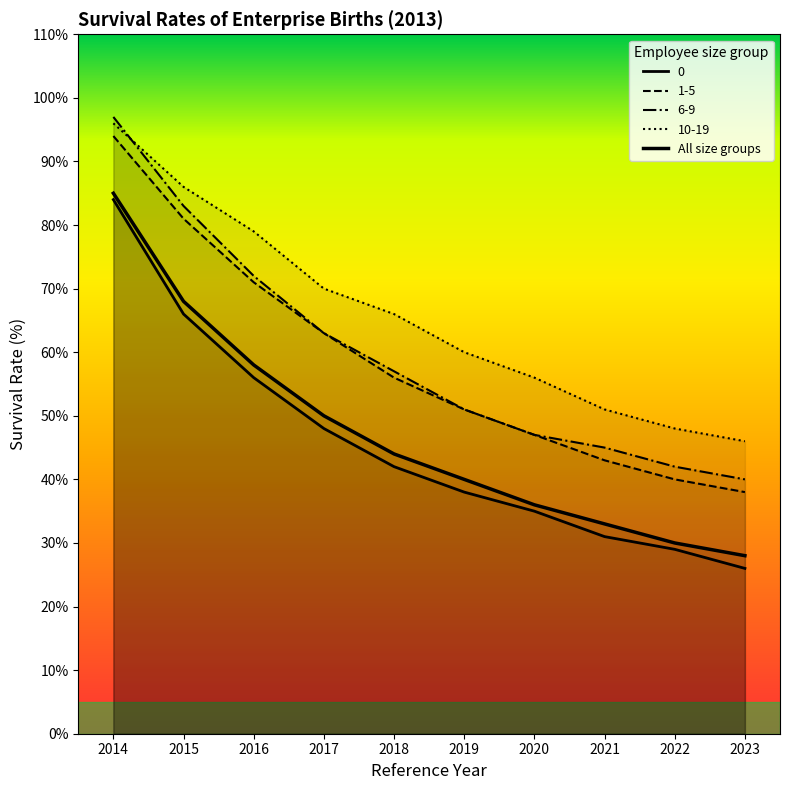

The value of 0 at 2016 is 56. True or false?

True